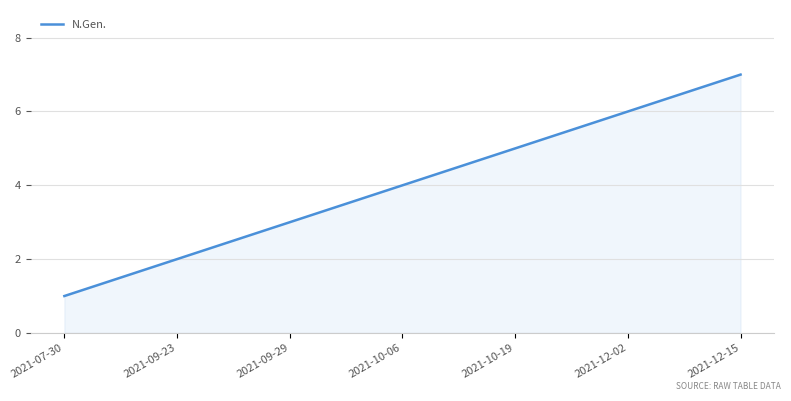

What is the maximum value shown in the chart?

7